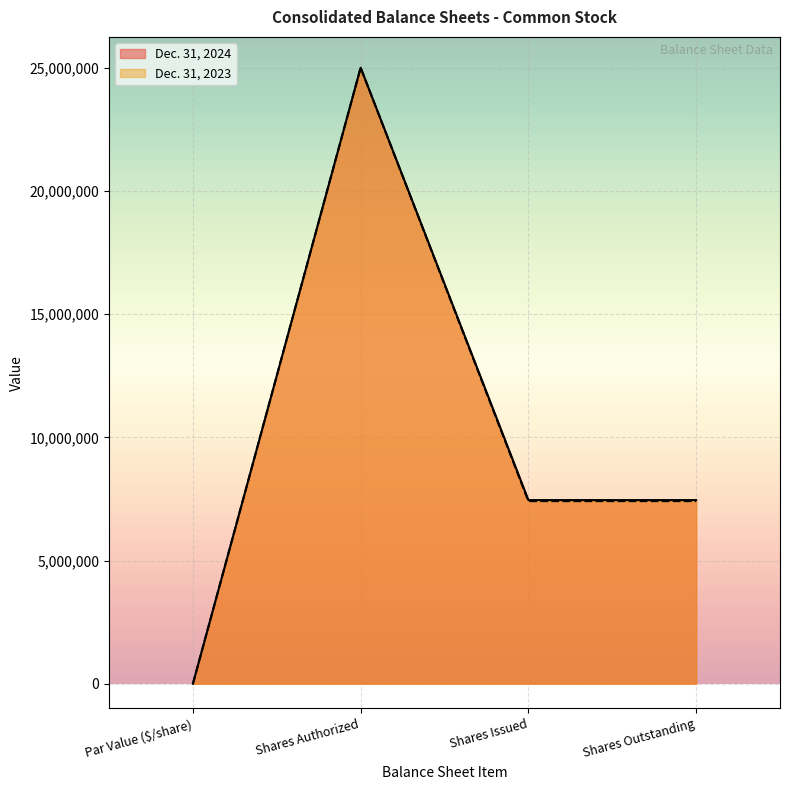

How many lines are shown in the chart?

2